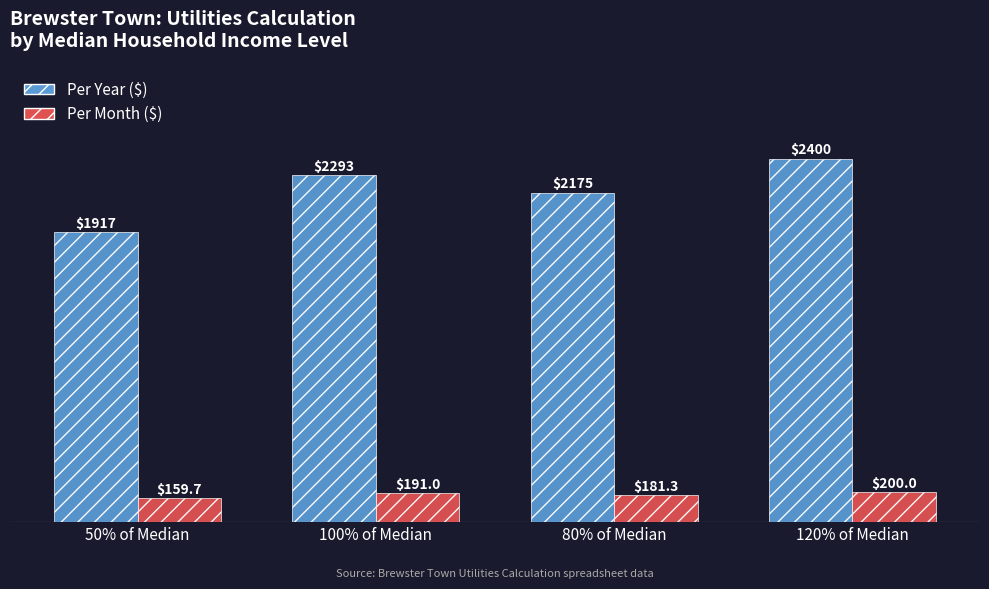

What is the total value across all series at 80% of Median?

2356.8